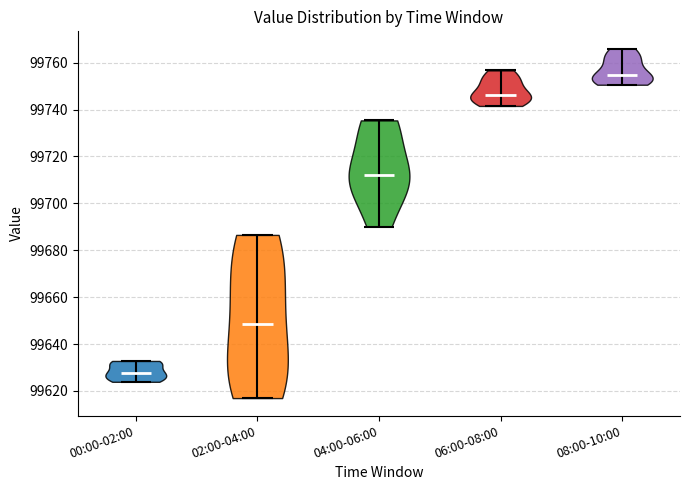

What is the lowest point the violin for 06:00-08:00 reaches on the y-axis? The values are not printed on the chart, so give them approximately, as read against the axis.

99742